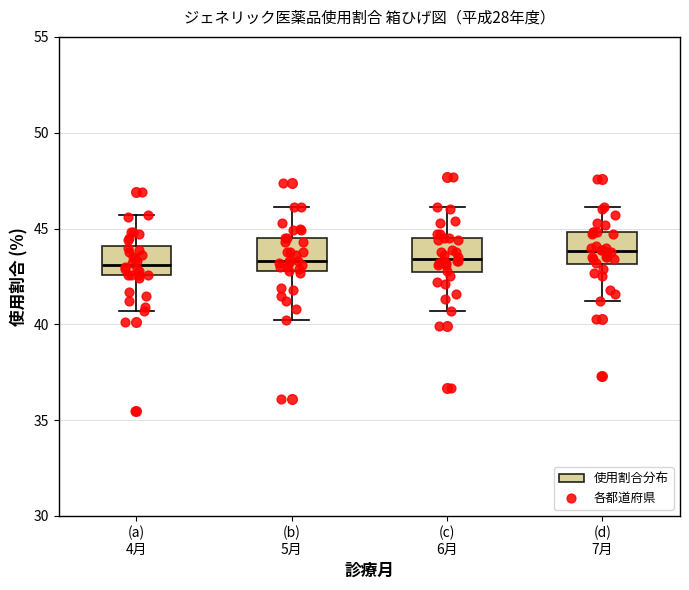

Where is the upper edge of the box for (b) 5月 on the y-axis? The values are not printed on the chart, so give them approximately, as read against the axis.

44.5